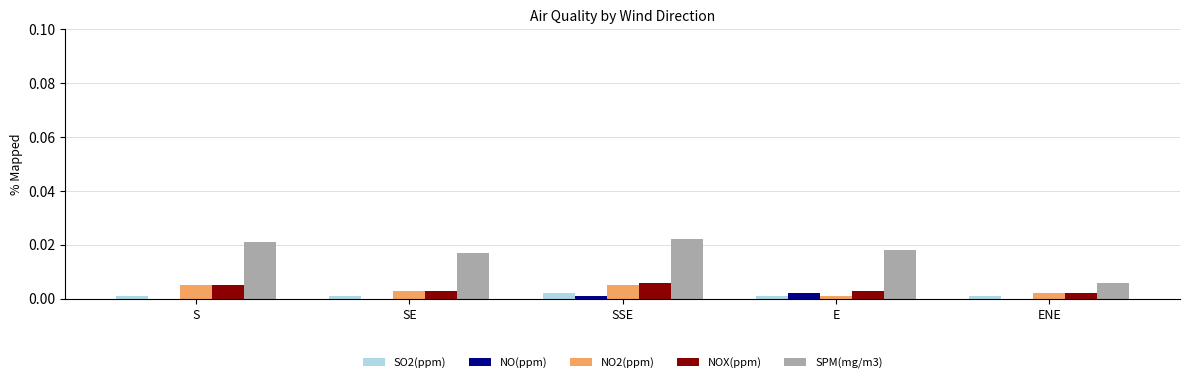

The value of NOX(ppm) at S is 0.0. True or false?

True